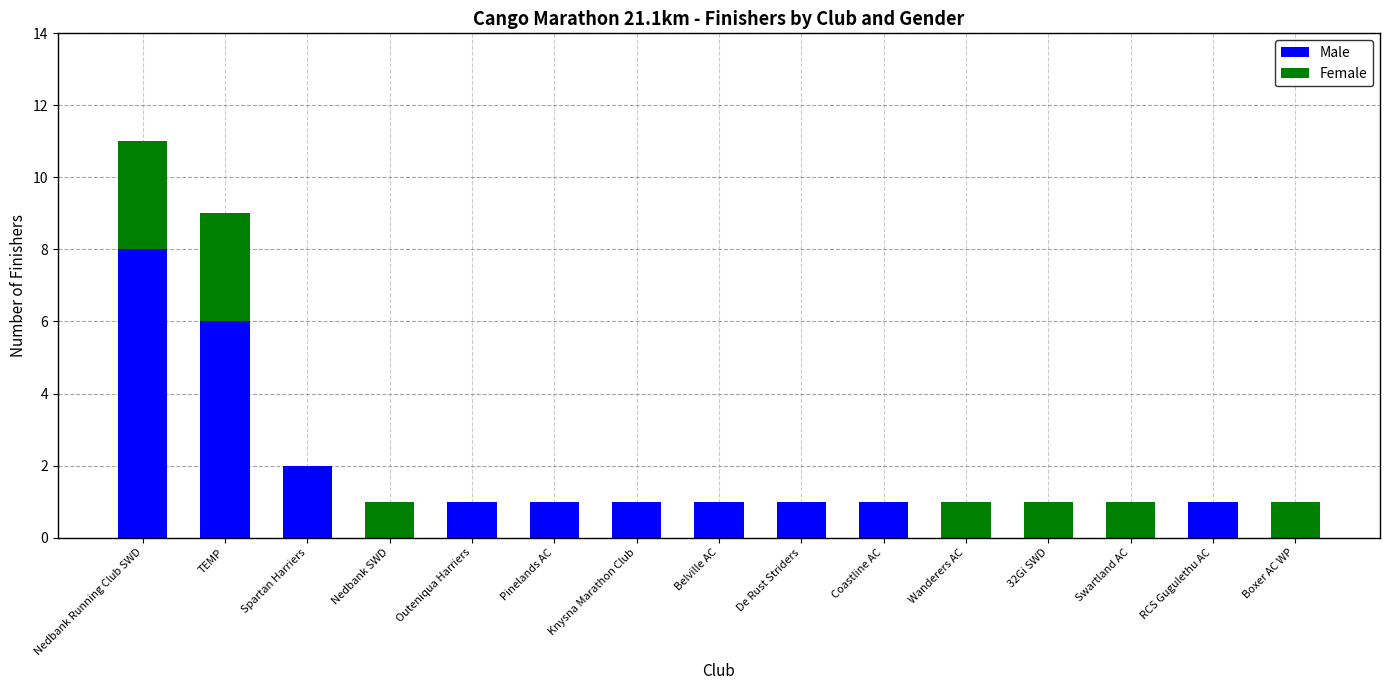

Are the bars grouped side by side (vs. stacked)?

No